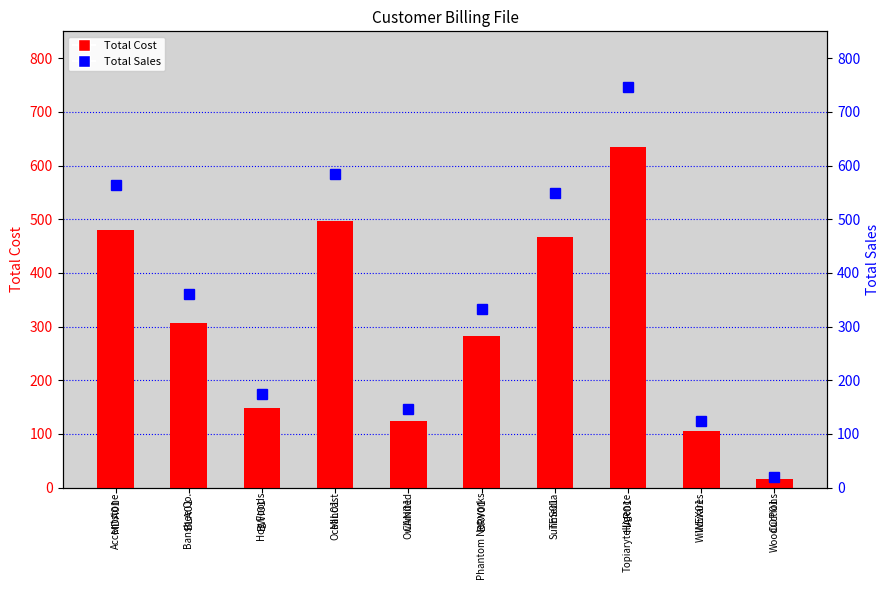

Which series changed the most between MIL01 and COP01?

Total Sales